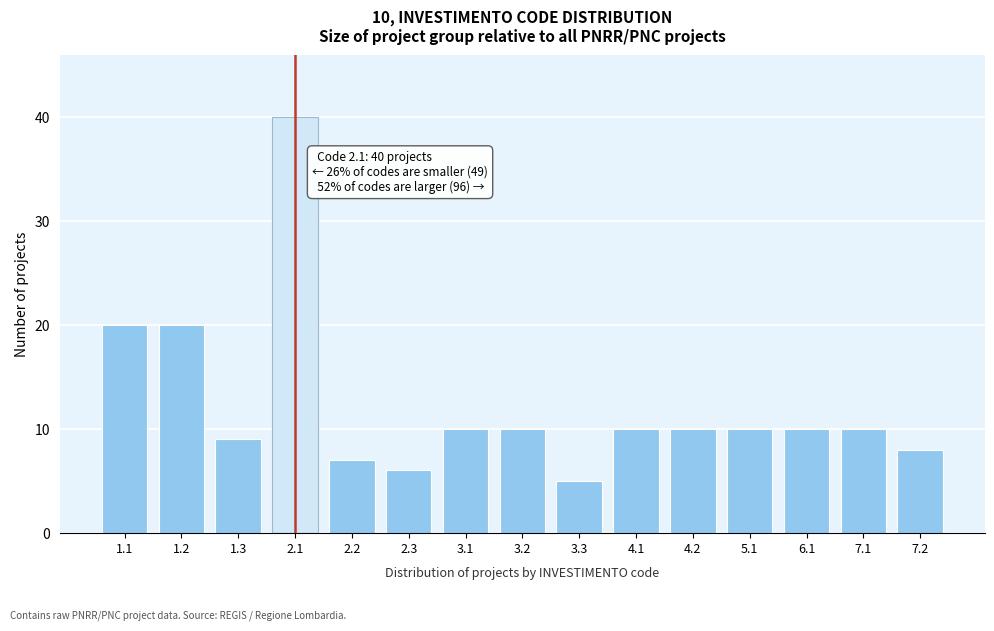

Reading left to right, list all the values displayed in this chart.

20	20	9	40	7	6	10	10	5	10	10	10	10	10	8